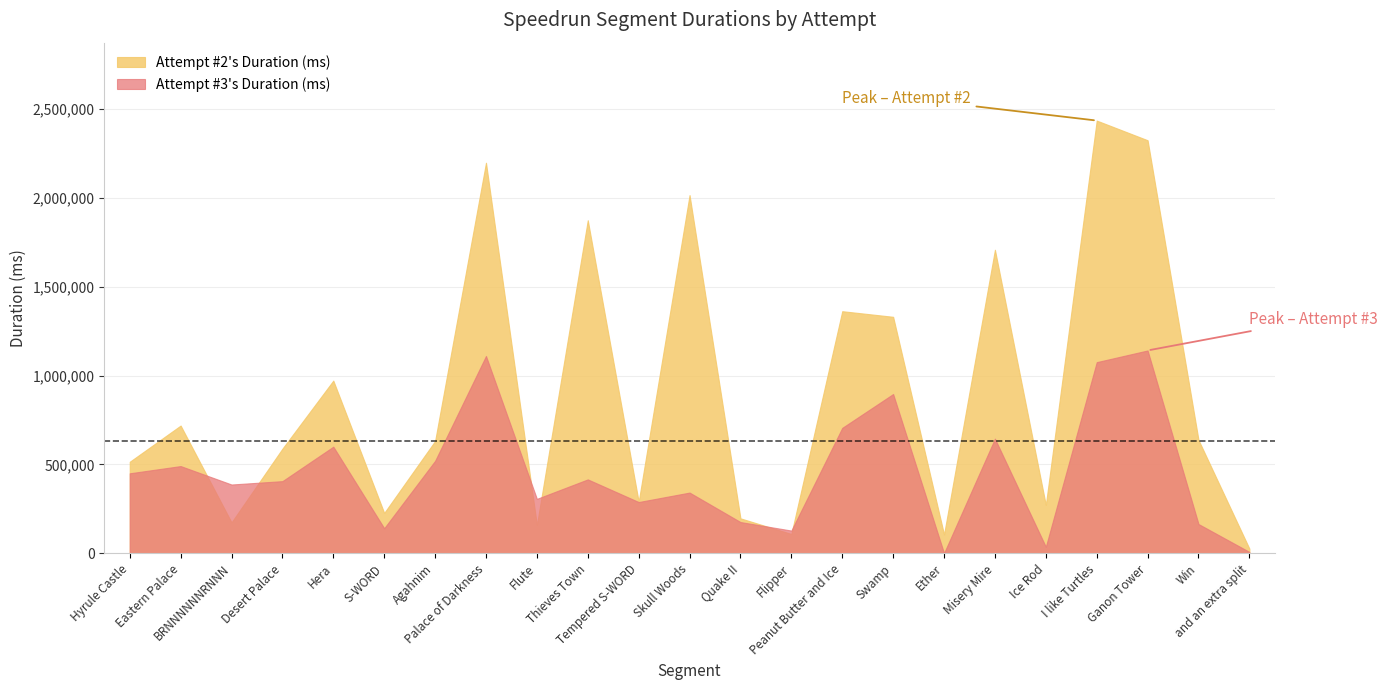

At which label does Attempt #3's Duration (ms) reach its peak?

Ganon Tower